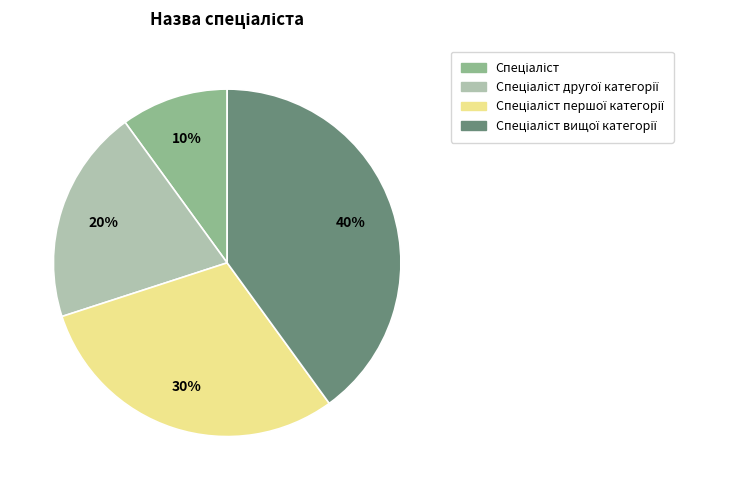

Does any single category account for the majority?

No